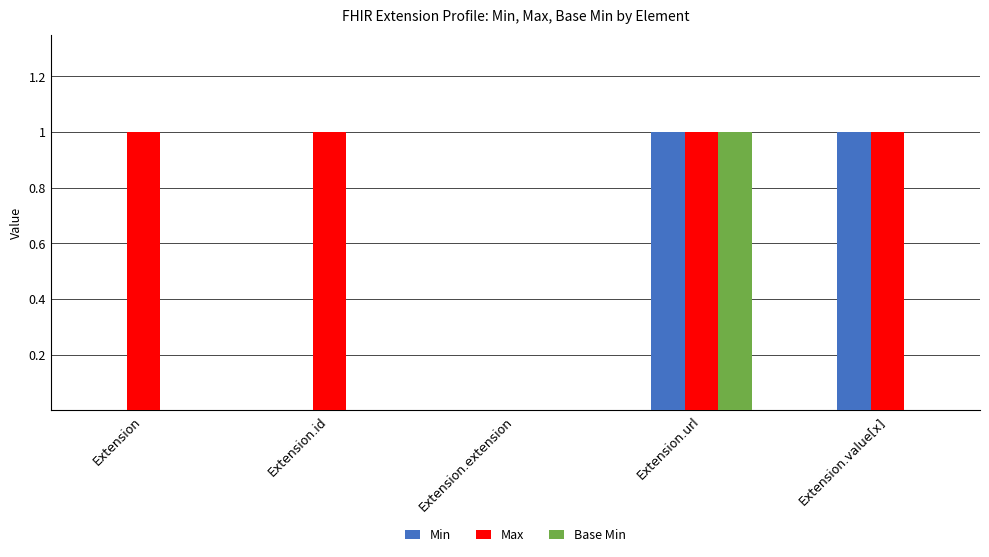

What is the spread (max minus min) of values at Extension.value[x]?

1